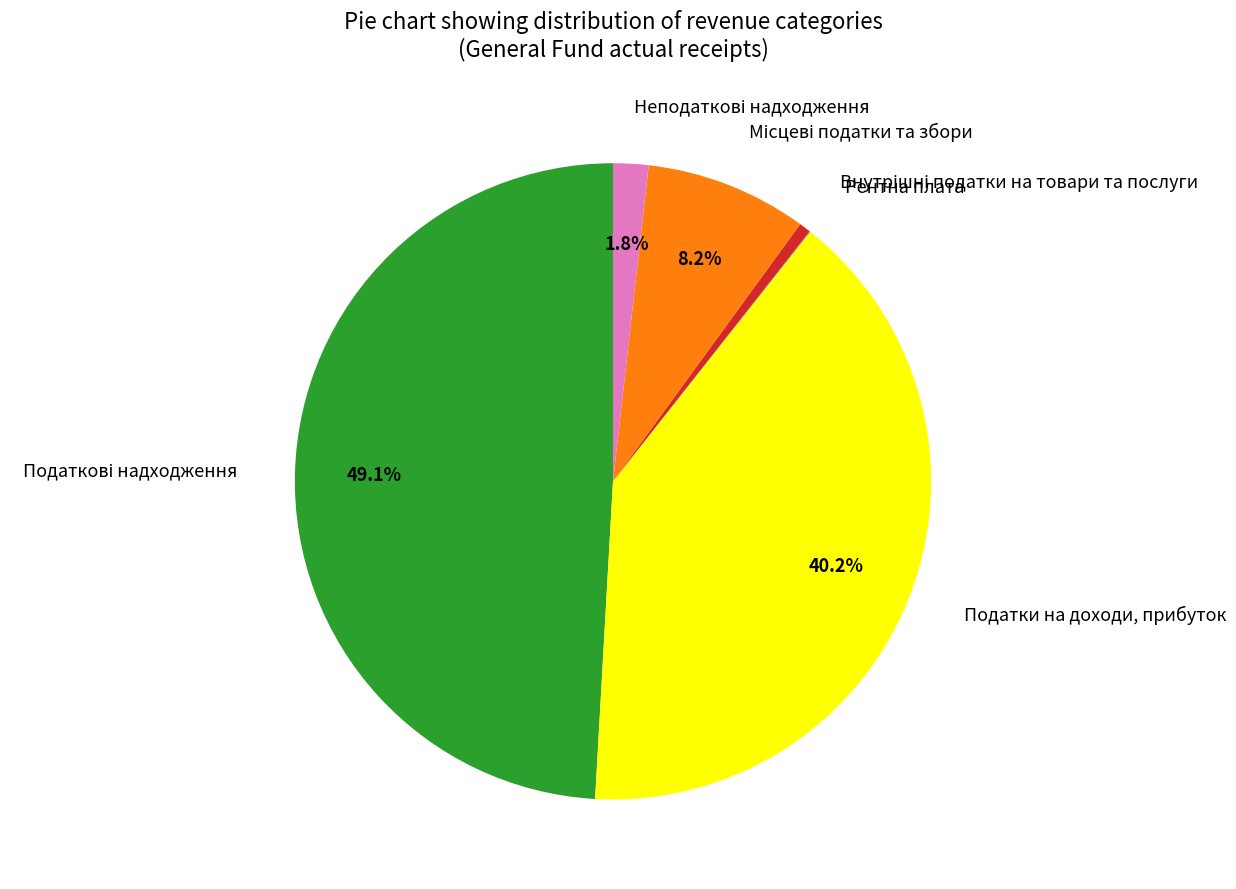

Does Податки на доходи, прибуток account for over 50% of the chart?

No